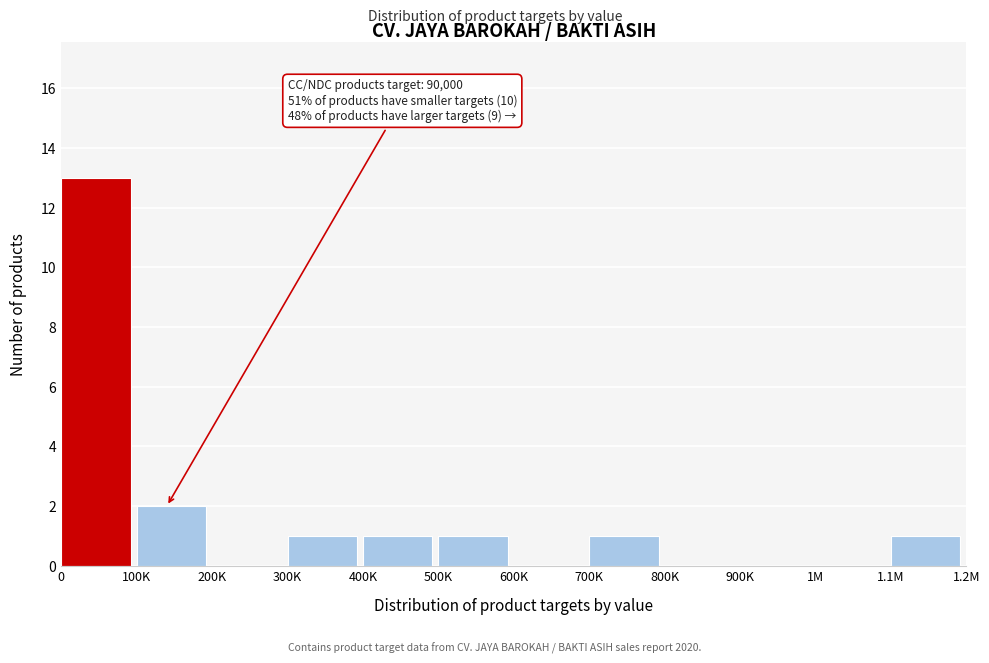

Reading right to left, list all the values displayed in this chart.

1.1M=1	1M=0	900K=0	800K=0	700K=1	600K=0	500K=1	400K=1	300K=1	200K=0	100K=2	0=13